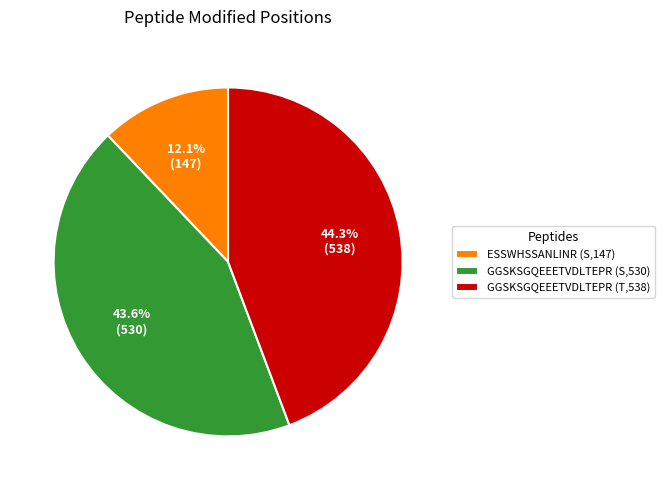

Is it true that ESSWHSSANLINR (S,147) is 24% of the pie?

False